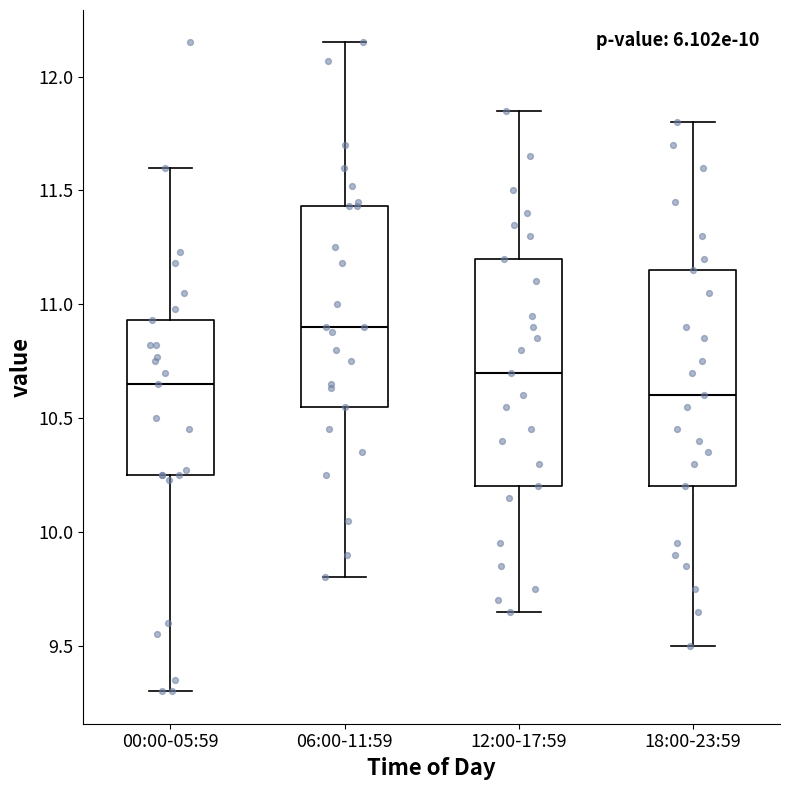

Reading left to right, transcribe this box plot: for each box, give where its median line is, the range the box spans, and where its two whiskers end, as read against the y-axis. The values are not printed on the chart, so give them approximately, as read against the axis.

00:00-05:59: median 10.65, box 10.25 to 10.95, whiskers 9.30 to 11.60
06:00-11:59: median 10.90, box 10.55 to 11.45, whiskers 9.80 to 12.15
12:00-17:59: median 10.70, box 10.20 to 11.20, whiskers 9.65 to 11.85
18:00-23:59: median 10.60, box 10.20 to 11.15, whiskers 9.50 to 11.80